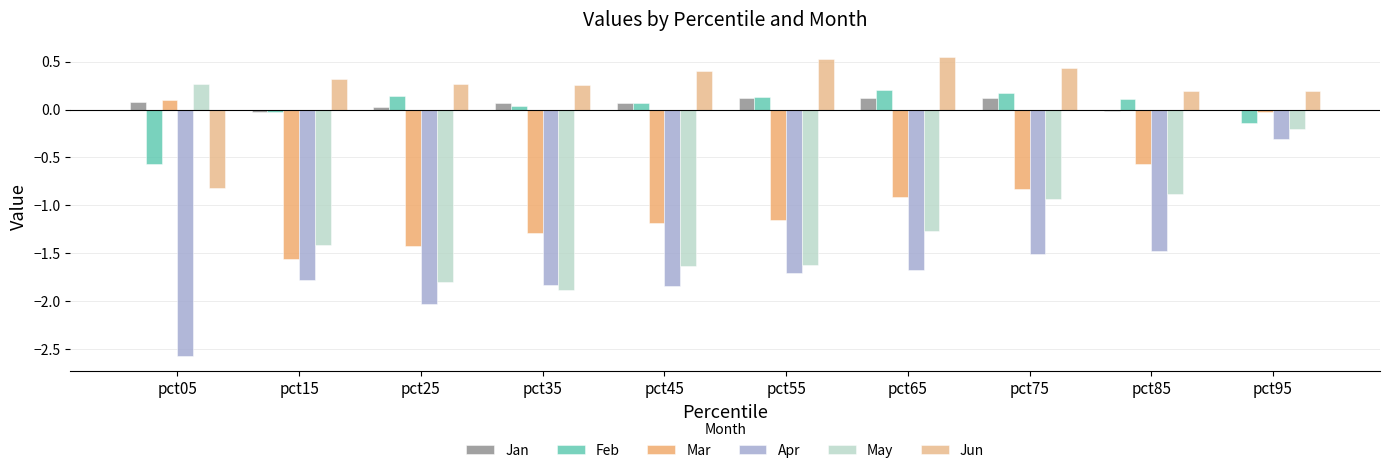

What is the sum of the Mar values at pct05 and pct25?

-1.3